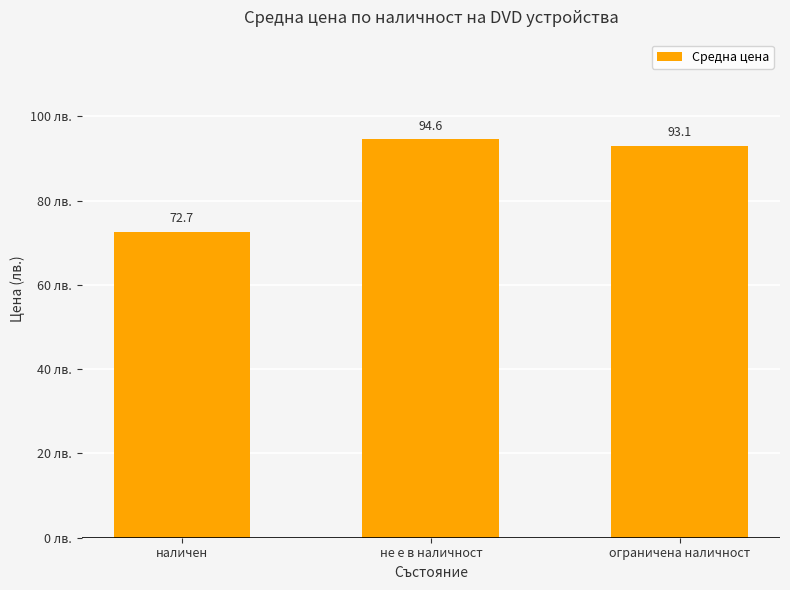

What is the label of the 2nd bar from the left?

не е в наличност